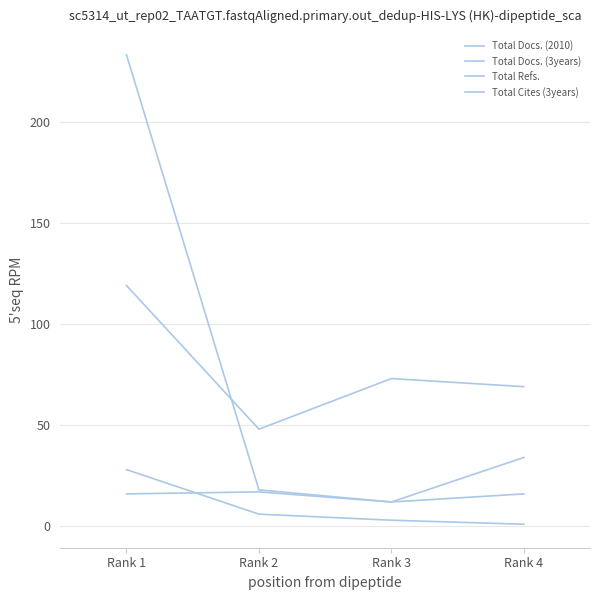

At which label does Total Docs. (3years) first exceed 34?

Rank 1